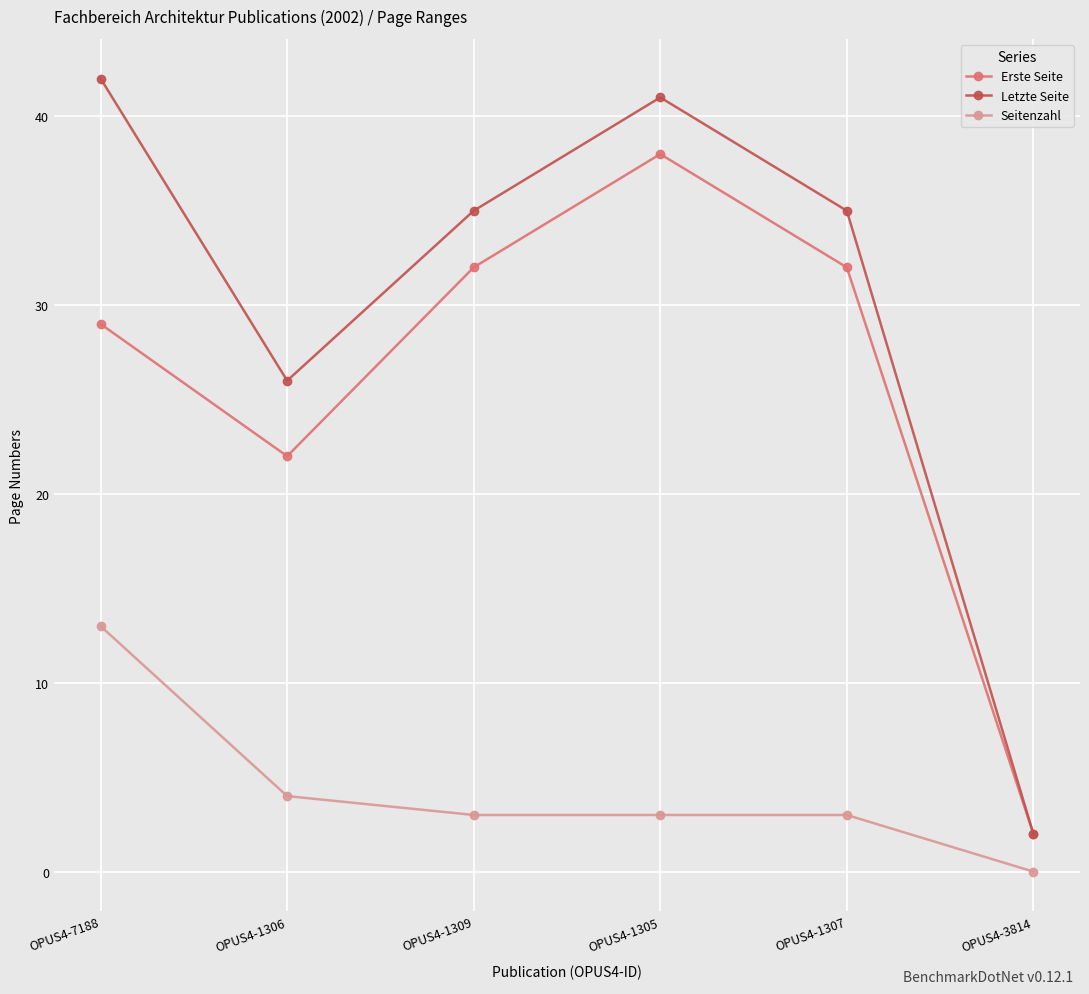

Where is Erste Seite nearest to the value 20?

OPUS4-1306